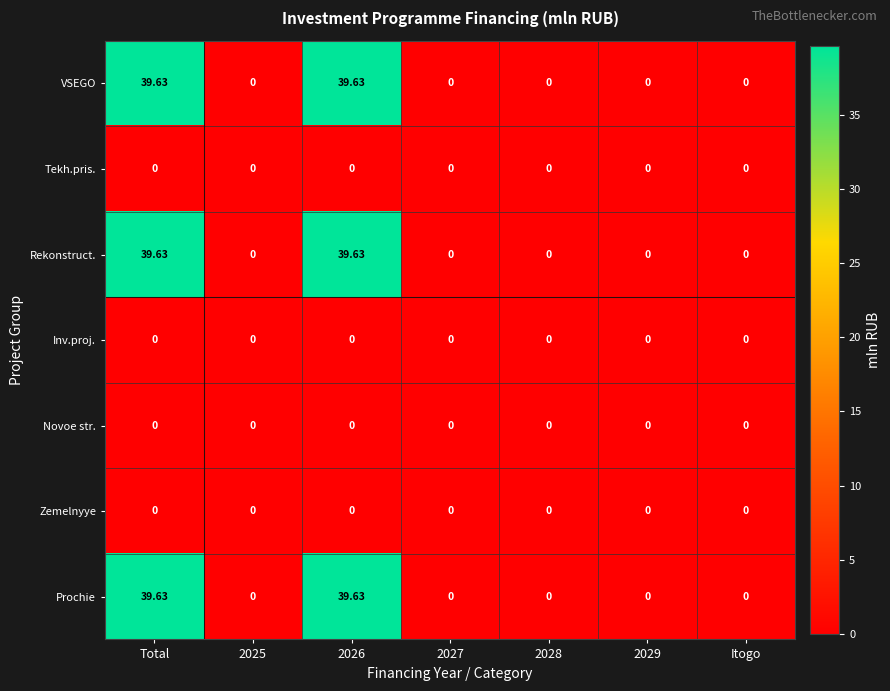

How many distinct data groups are displayed?

7